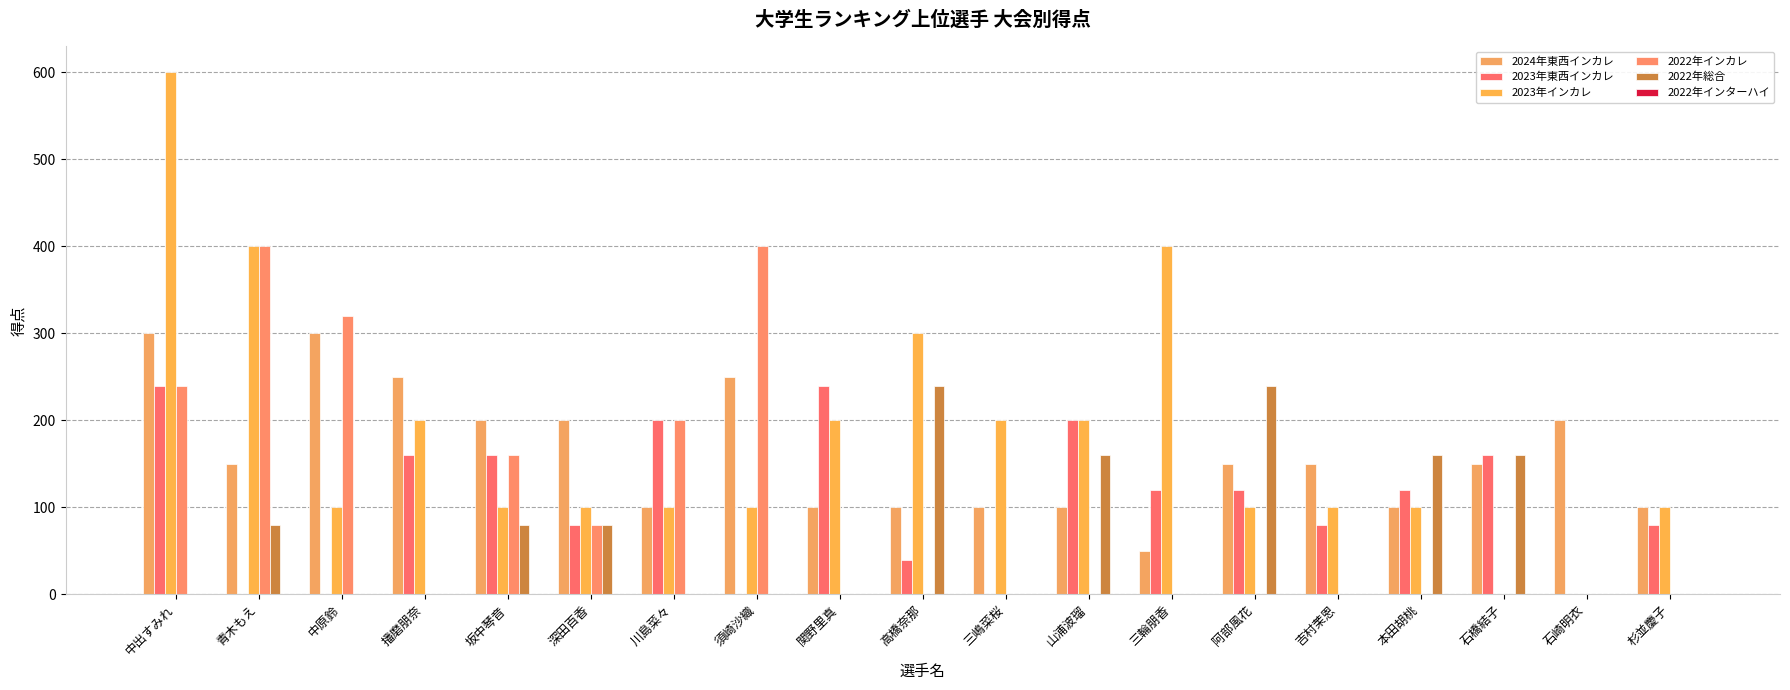

Rank the series at 三輪朋香 from highest to lowest value.

2023年インカレ, 2023年東西インカレ, 2024年東西インカレ, 2022年インカレ, 2022年総合, 2022年インターハイ